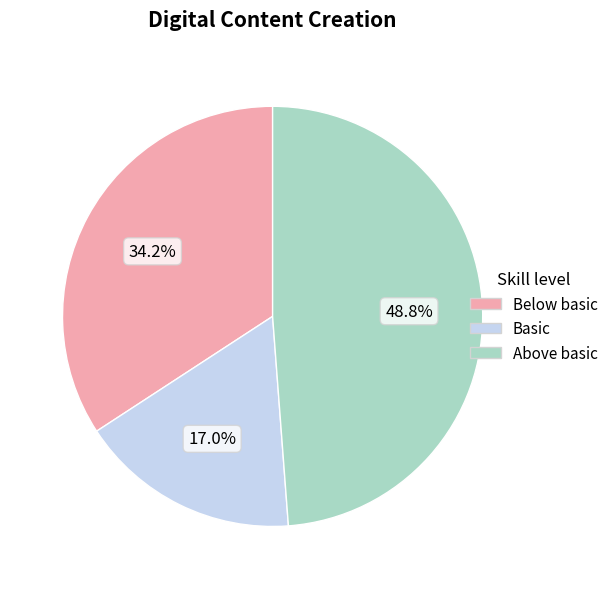

Is there a majority slice in this chart?

No